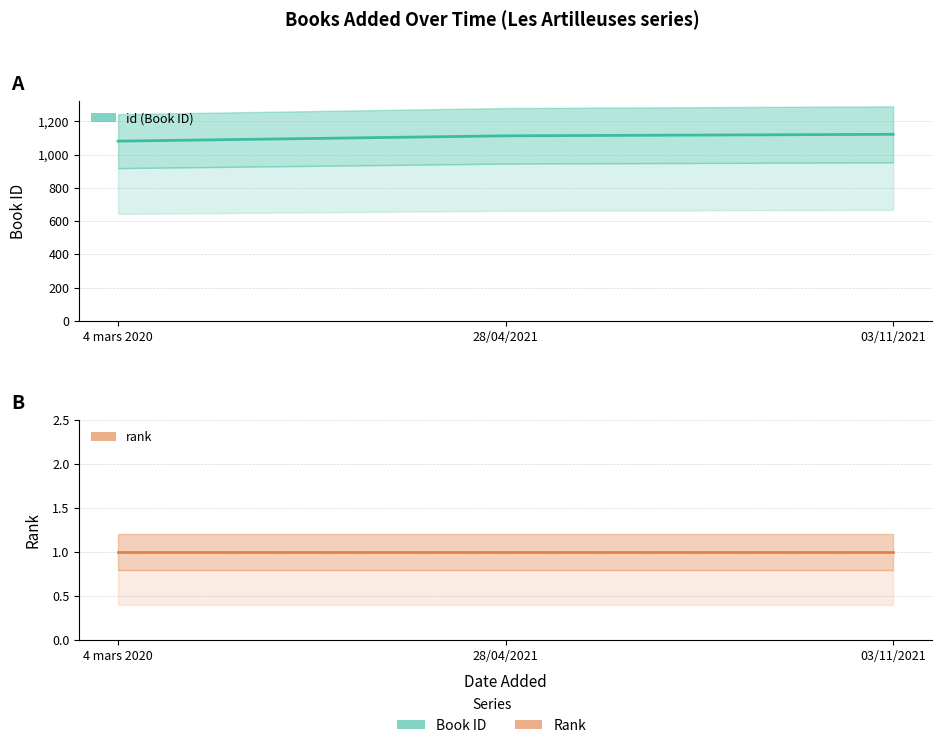

Which series has the largest total across all categories?

id